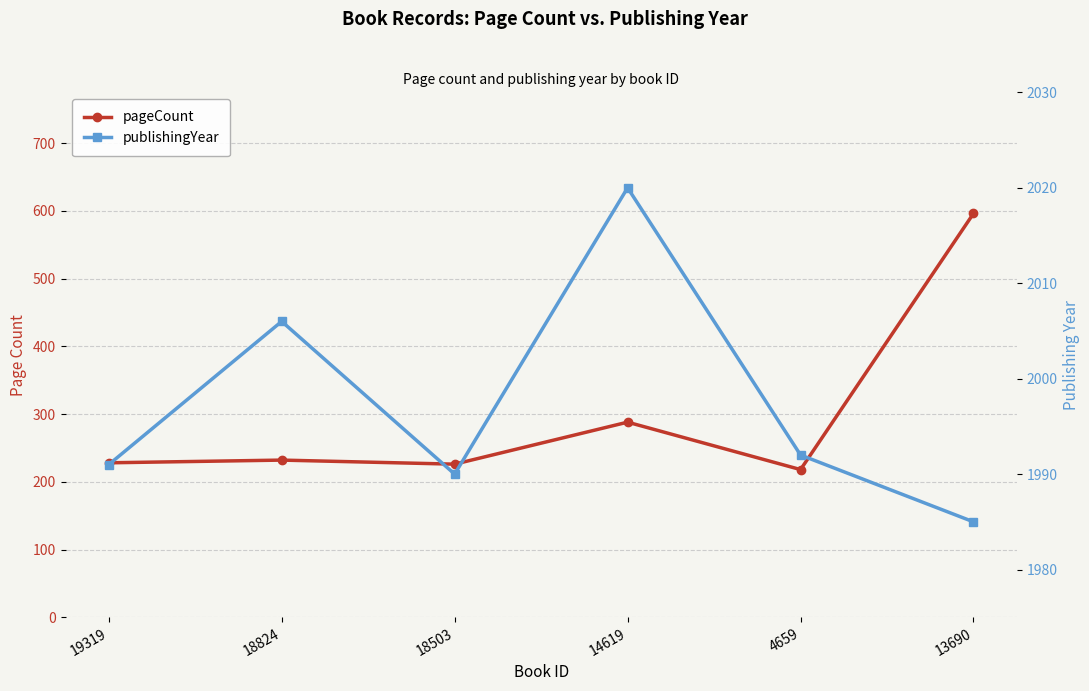

True or false: publishingYear and pageCount intersect in this chart.

False